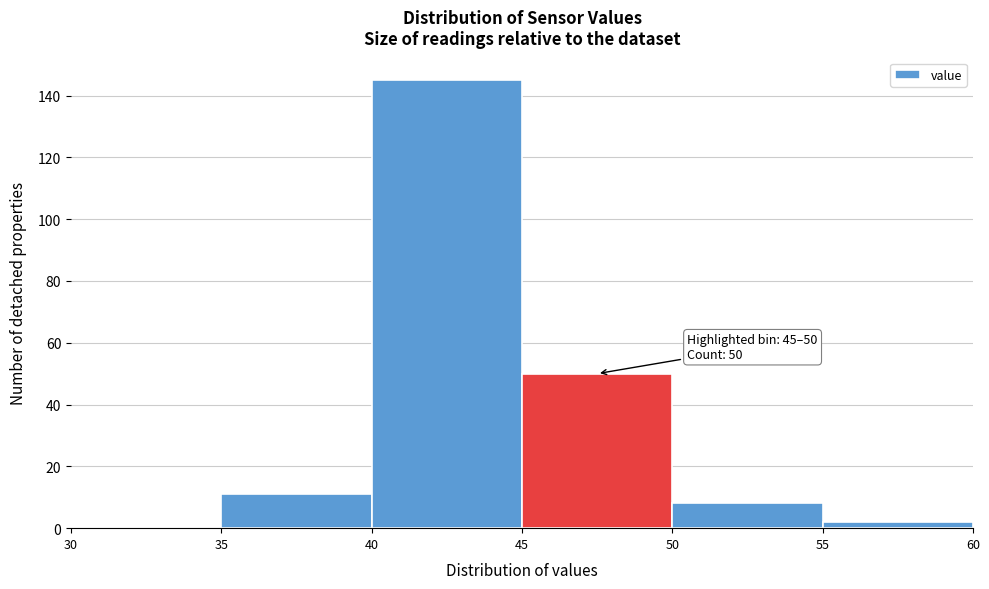

Which range on the x-axis has the tallest bar?

40 to 45